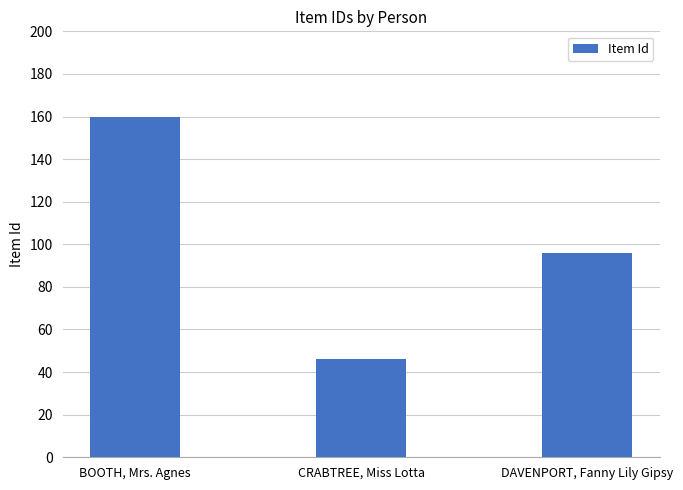

Reading right to left, list all the values displayed in this chart.

DAVENPORT, Fanny Lily Gipsy=96	CRABTREE, Miss Lotta=46	BOOTH, Mrs. Agnes=160